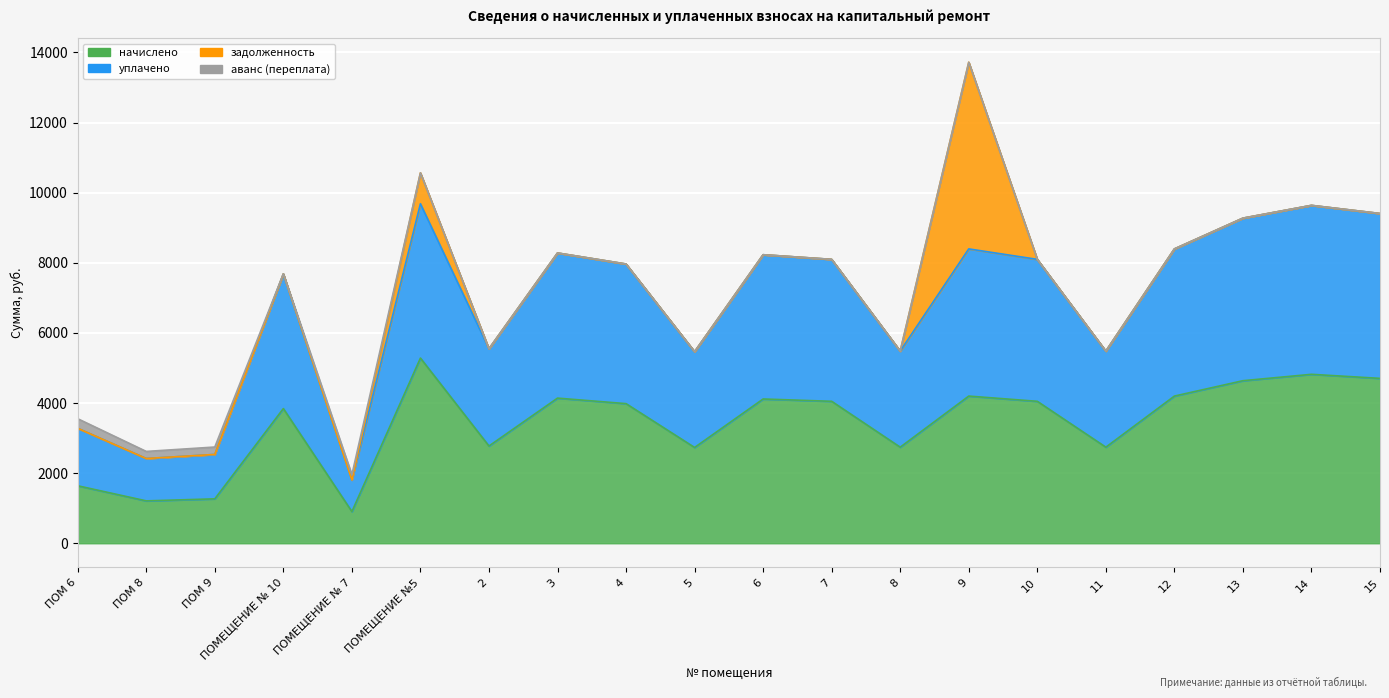

At which category does уплачено reach its first local valley?

ПОМ 8